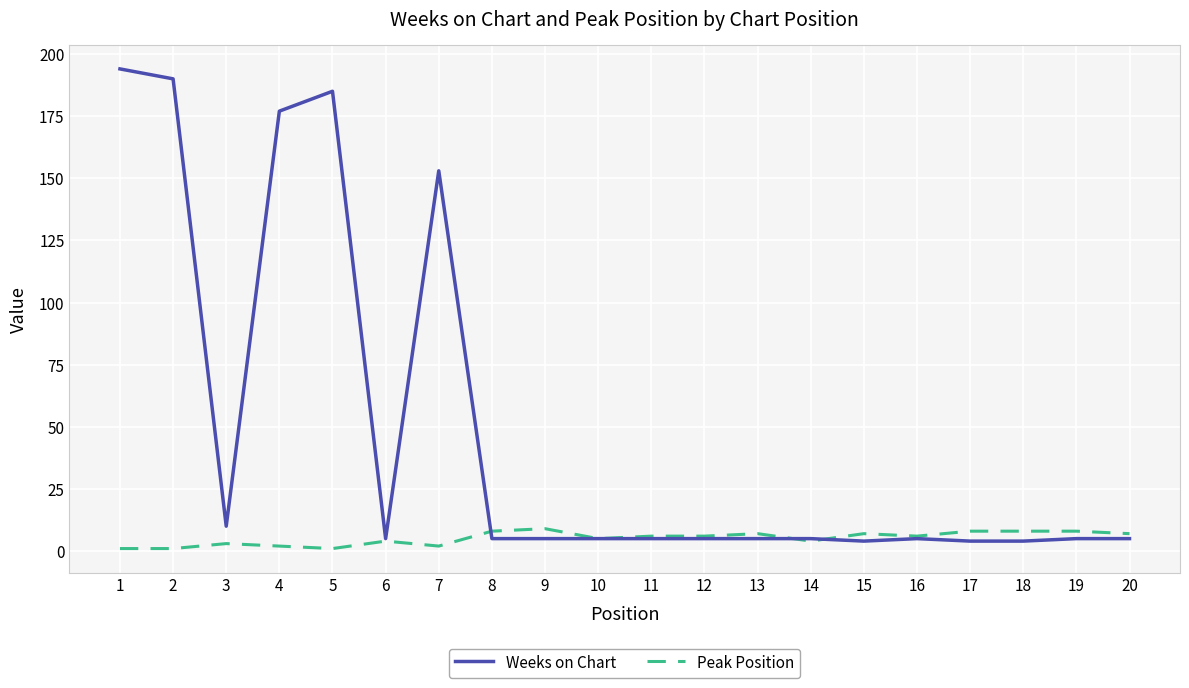

List the series in order of their overall mean, highest first.

Weeks on Chart, Peak Position